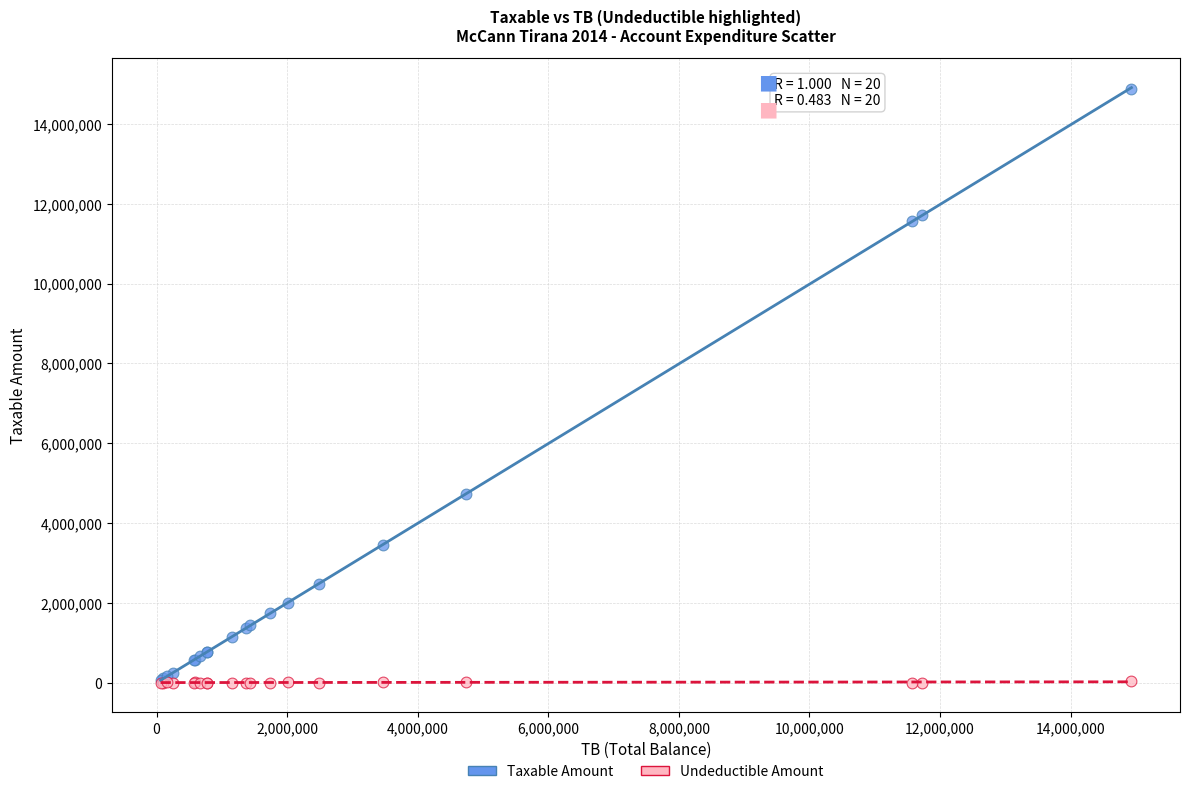

Across all series, what Y value is closest to 7443929?

4731146.9